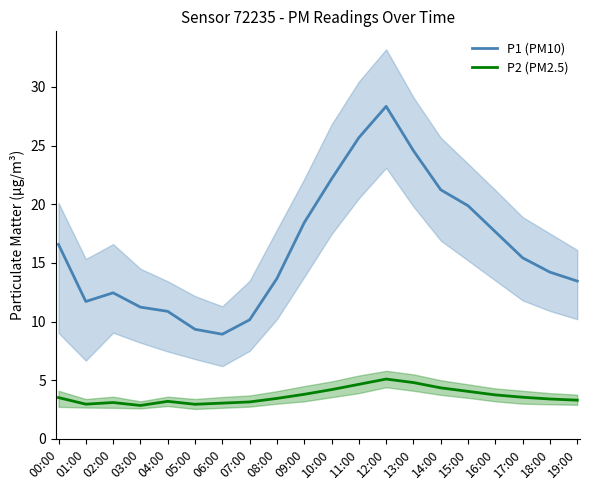

True or false: P2 (PM2.5) and P1 (PM10) cross at least once.

False